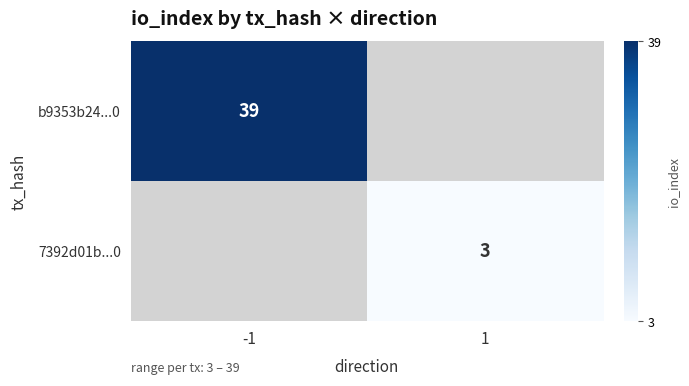

The value of b9353b24...0 at -1 is 59. True or false?

False